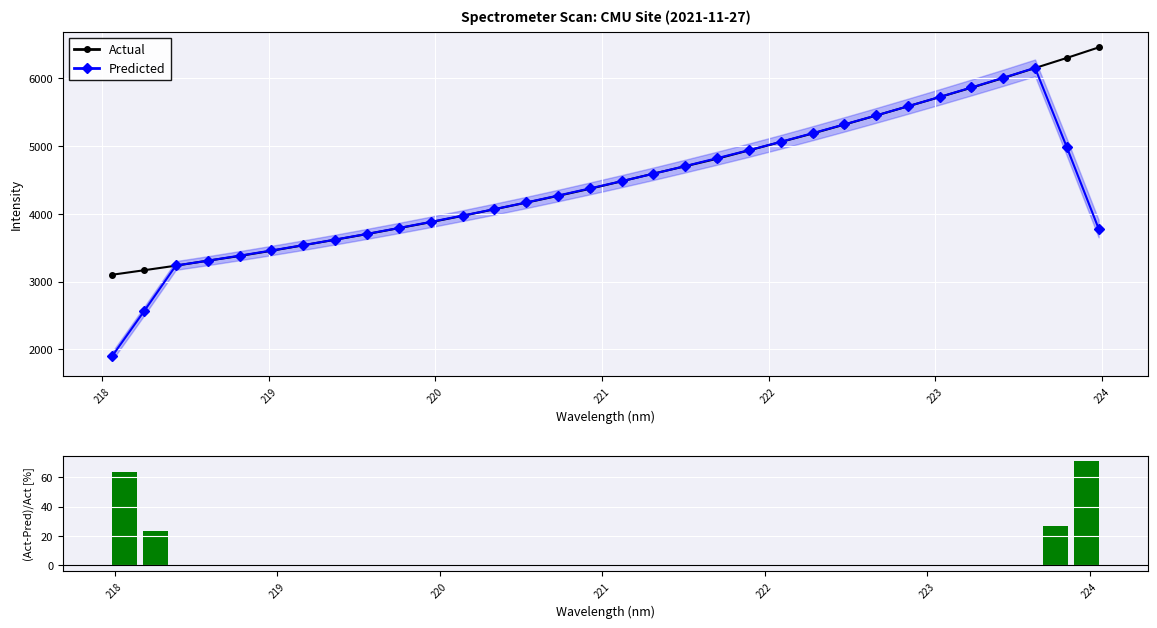

What is the value of the Actual point at the 9th from the left?

3701.4